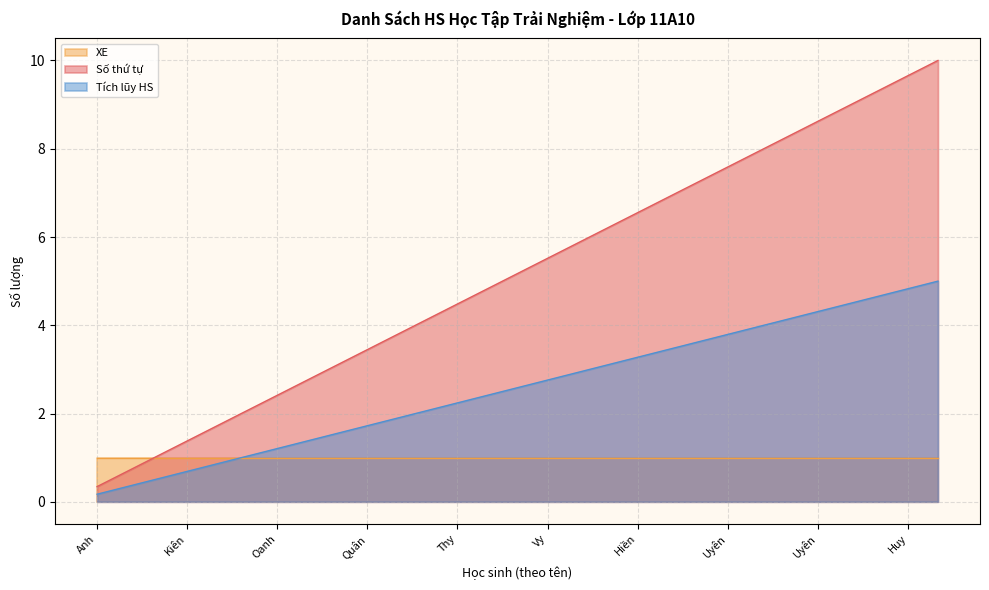

What are all the series names shown in the legend?

XE, Số thứ tự, Tích lũy HS